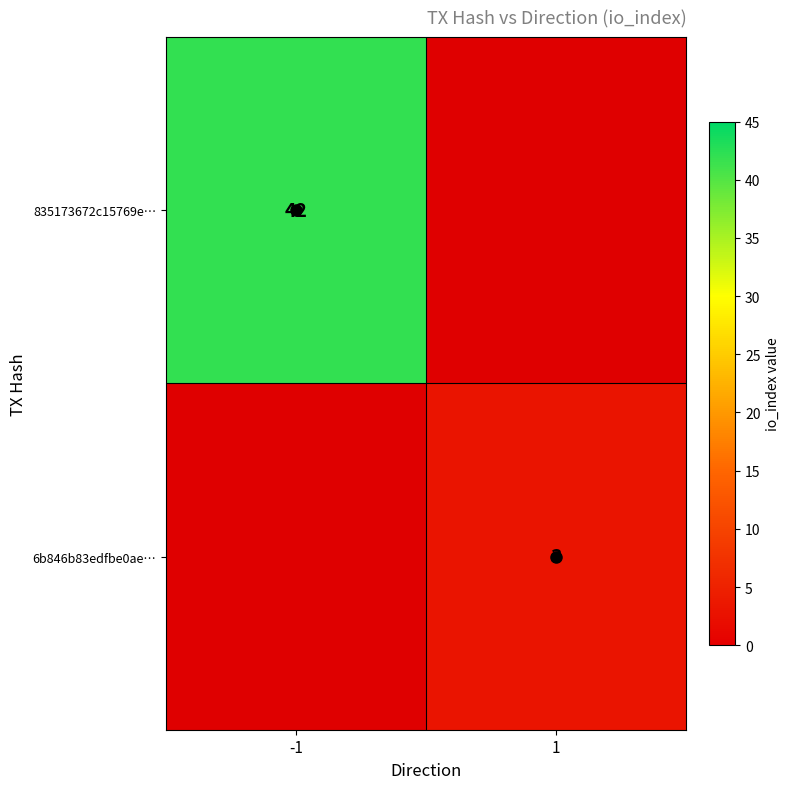

Count the number of categories in the chart.

2